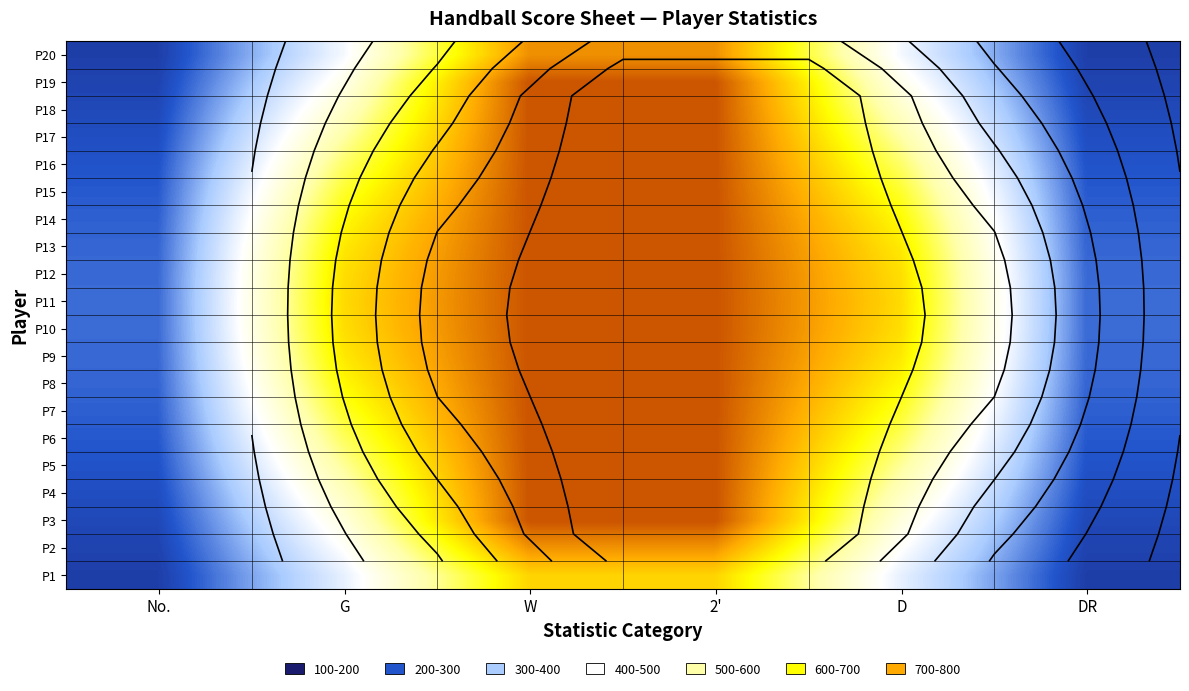

What is the minimum value for P14?

208.9